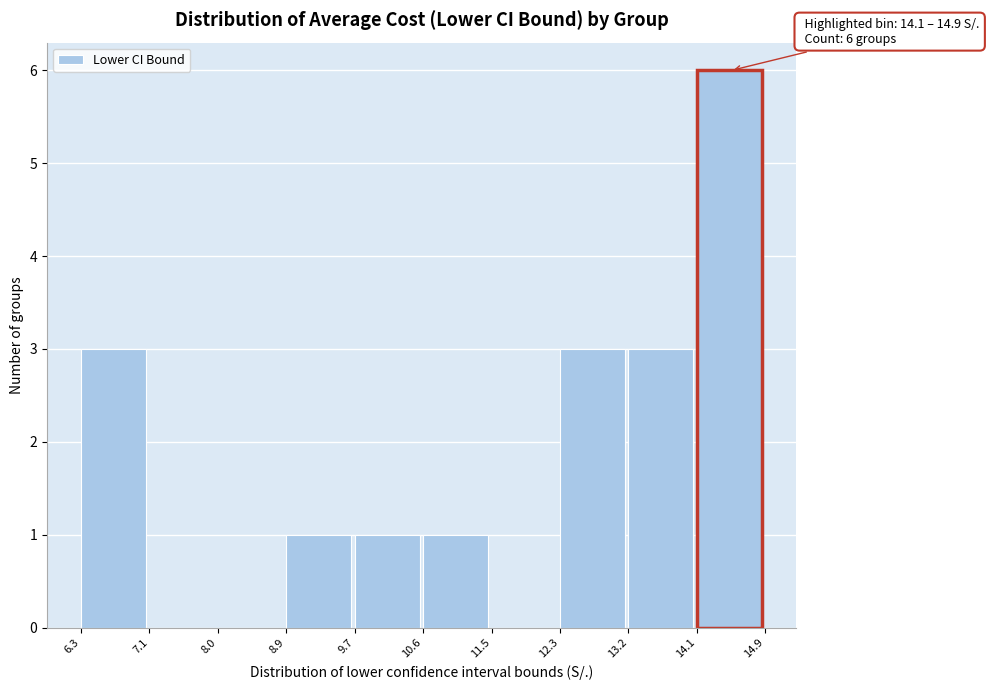

Over which range of the x-axis is the bar tallest?

14.1 to 14.9